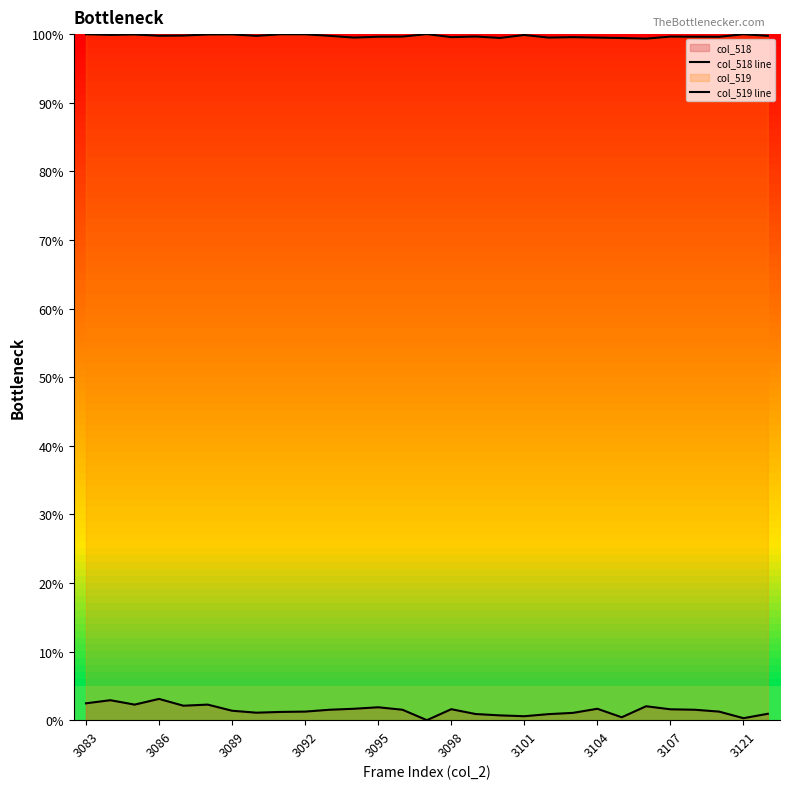

How many values in col_518 line are above zero?

28